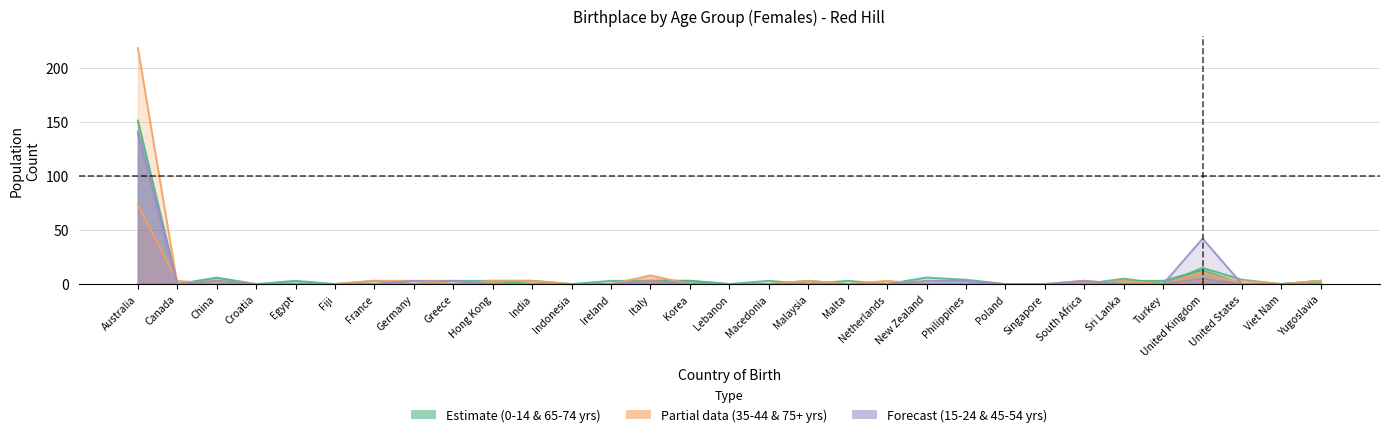

True or false: 0-14 years has more than 2 interior local peaks.

True